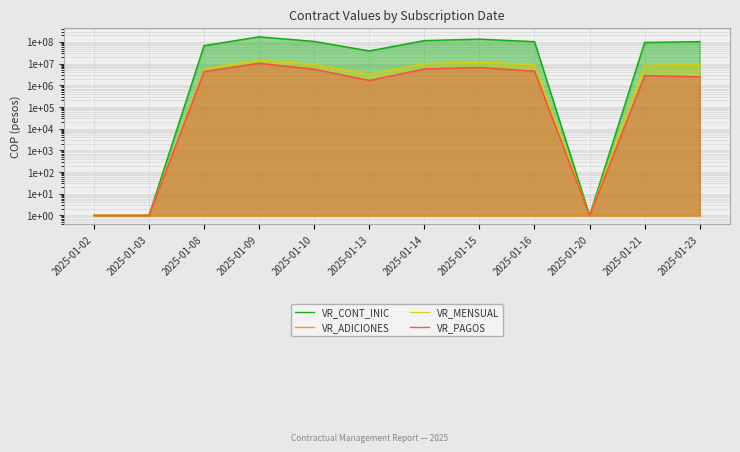

What is the approximate value of VR_ADICIONES at 2025-01-02?

1